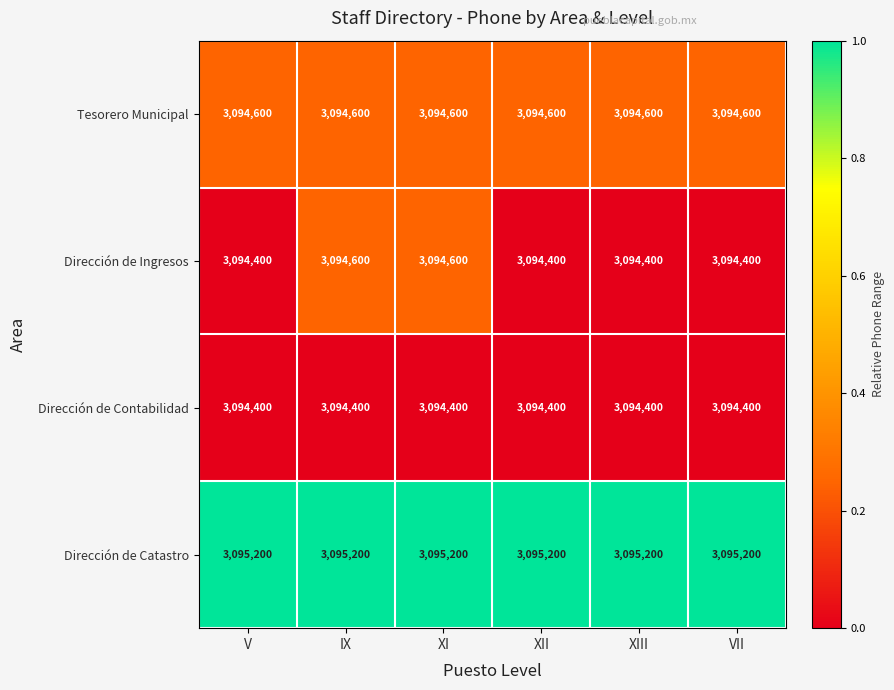

What is the difference between the highest and lowest values at XIII?

800